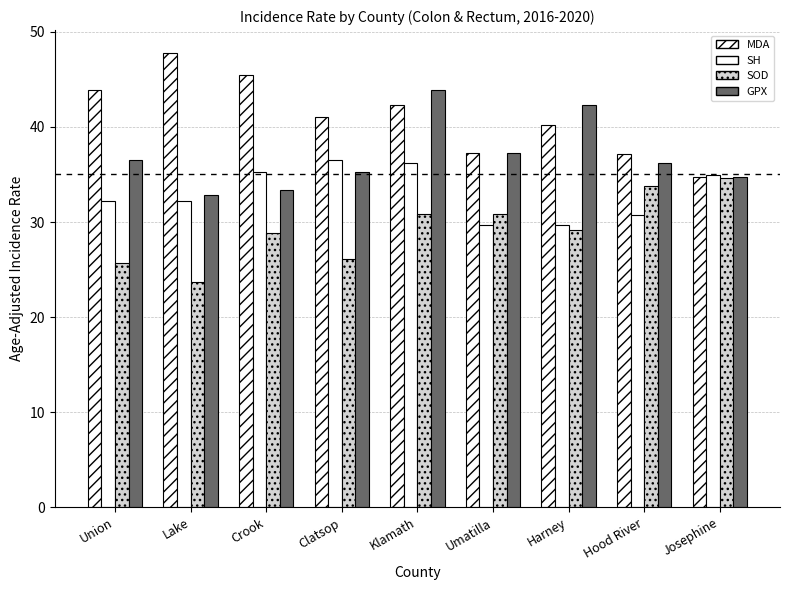

Which category has the lowest value in the GPX series?

Lake